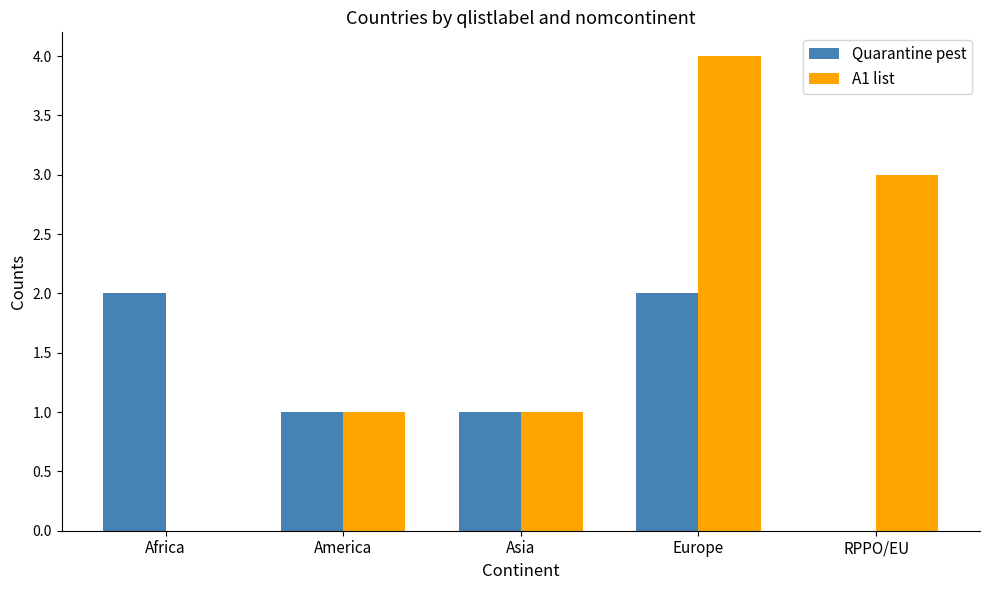

The A1 list series shows 1 at Asia. True or false?

True